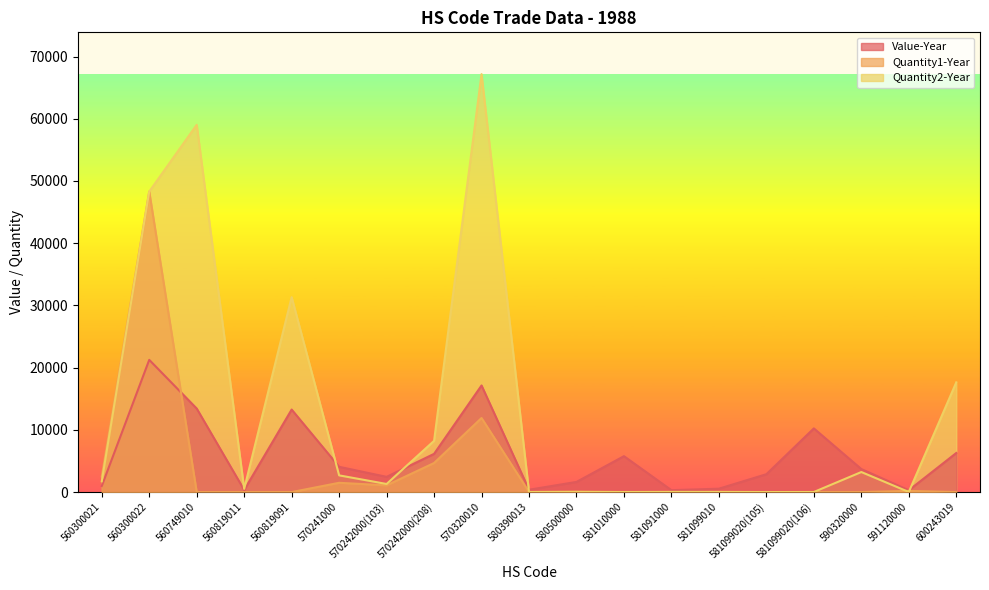

Reading left to right, extract all data points from this chart.

Value-Year: 975	21250	13428	337	13263	4061	2446	6143	17135	375	1632	5771	302	544	2870	10233	3699	292	6279
Quantity1-Year: 2503	48300	0	0	0	1492	1080	4672	11906	19	58	0	0	0	0	0	0	192	0
Quantity2-Year: 1735	48300	59027	512	31334	2686	1300	8236	67174	7	26	11	28	26	3	12	3220	16	17631